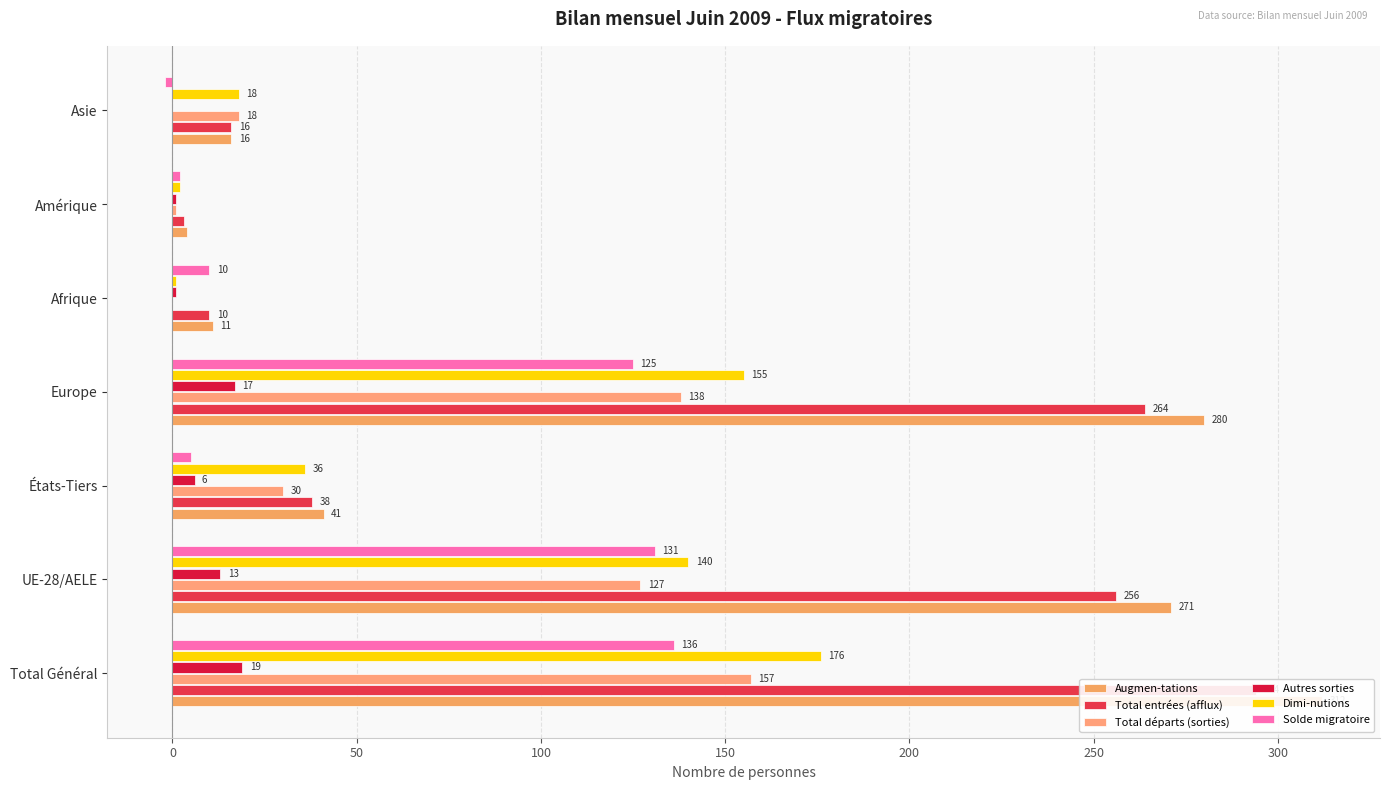

What are all the series names shown in the legend?

Augmen-tations, Total entrées (afflux), Total départs (sorties), Autres sorties, Dimi-nutions, Solde migratoire